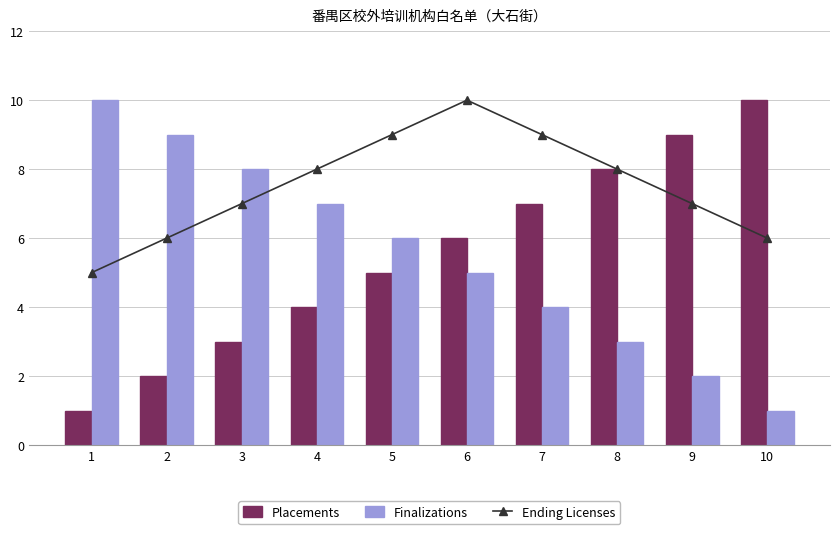

Reading right to left, what are all the values shown in this chart?

Ending Licenses: 6	7	8	9	10	9	8	7	6	5
Placements: 10	9	8	7	6	5	4	3	2	1
Finalizations: 1	2	3	4	5	6	7	8	9	10